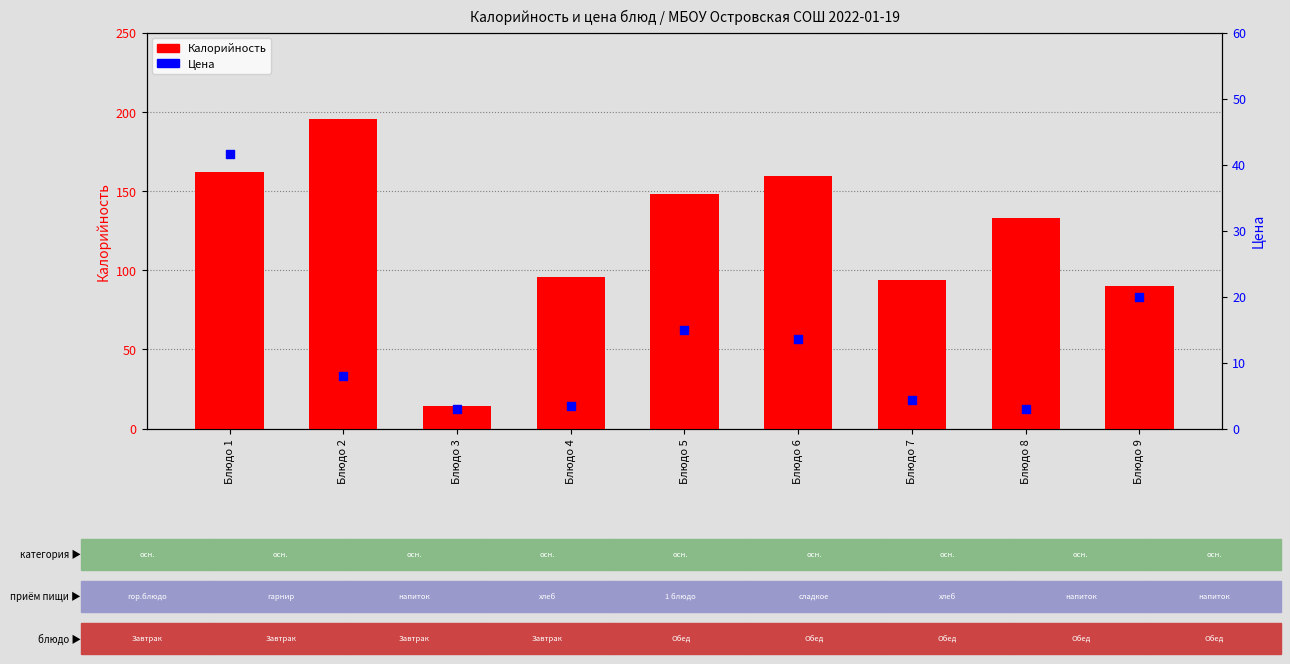

At which category is the sum across all series the highest?

Блюдо 1